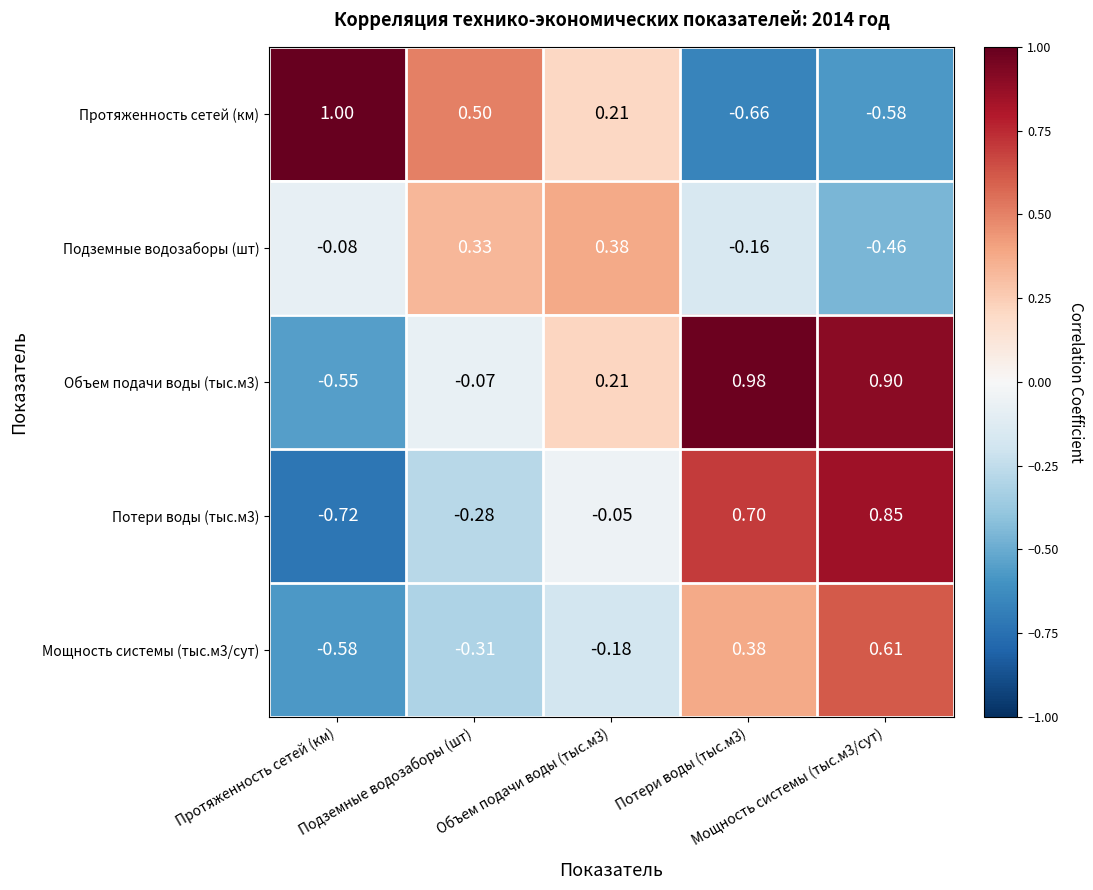

At how many categories does at least one series exceed 0?

5